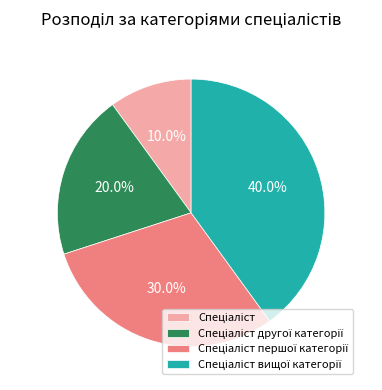

Does any single category account for the majority?

No